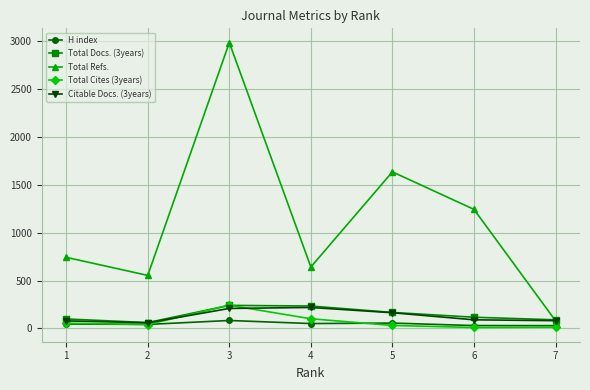

What value does the Citable Docs. (3years) series have at 2?

59